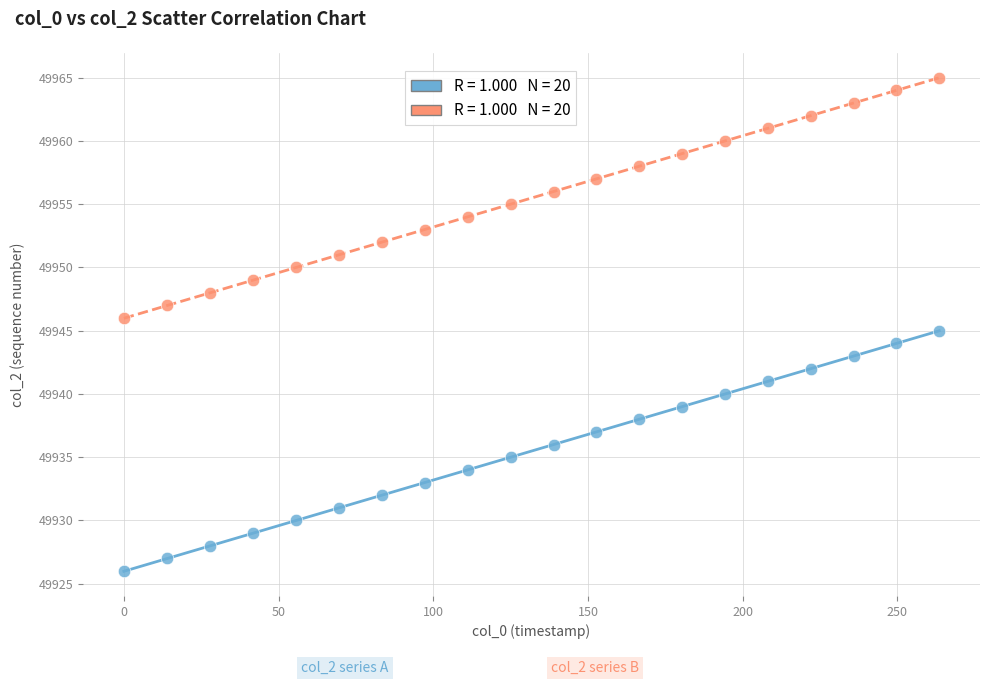

Across all data points, what is the range of Y values (max minus min)?

39